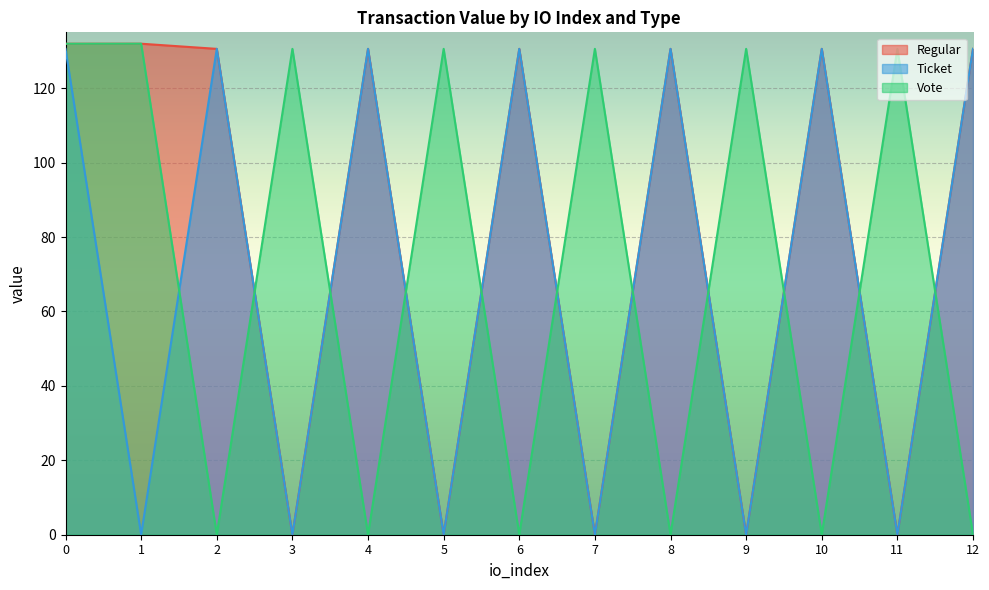

How many values in the Vote series exceed 130?

7